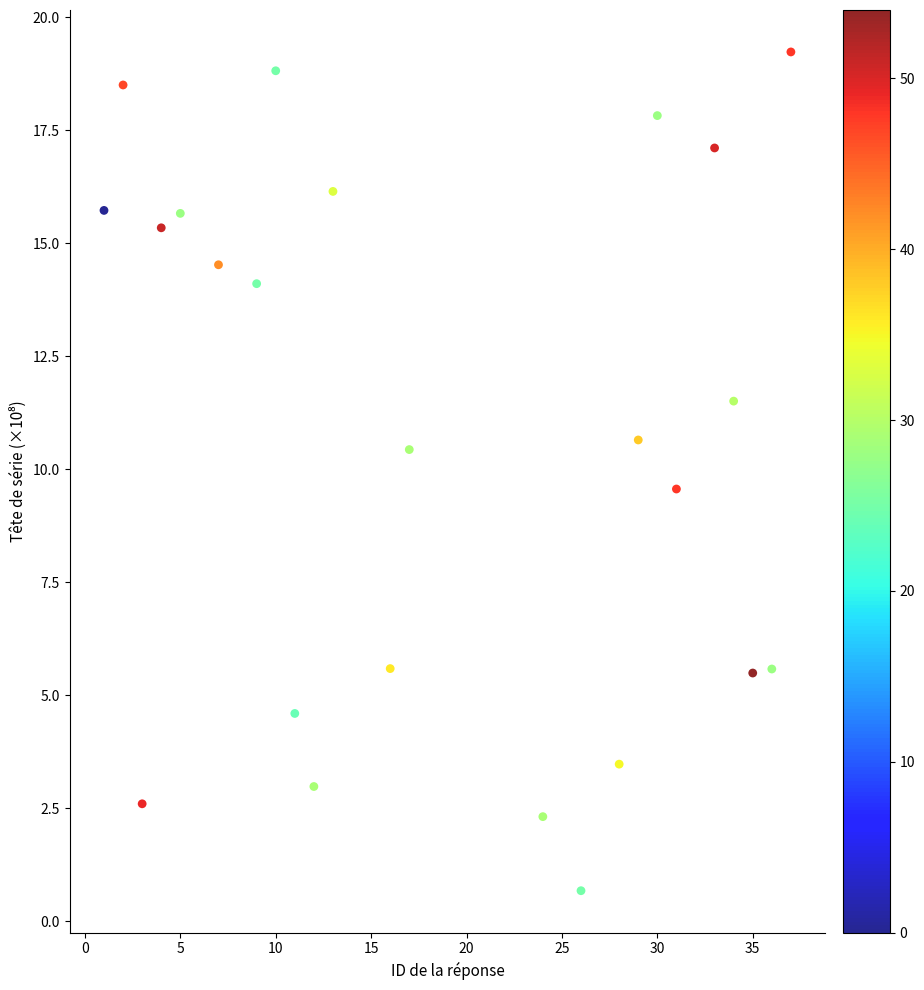

What is the range of Y values (max minus min)?

18.6